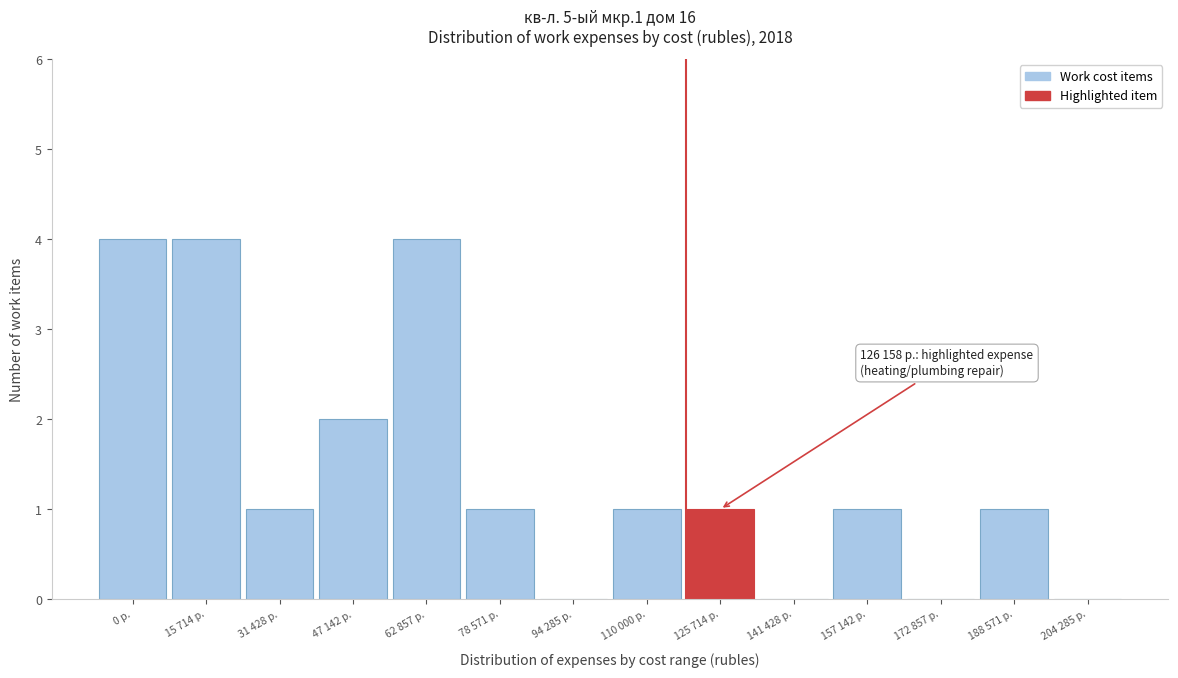

Reading left to right, list all the values displayed in this chart.

0 р.=4	15 714 р.=4	31 428 р.=1	47 142 р.=2	62 857 р.=4	78 571 р.=1	94 285 р.=0	110 000 р.=1	125 714 р.=1	141 428 р.=0	157 142 р.=1	172 857 р.=0	188 571 р.=1	204 285 р.=0